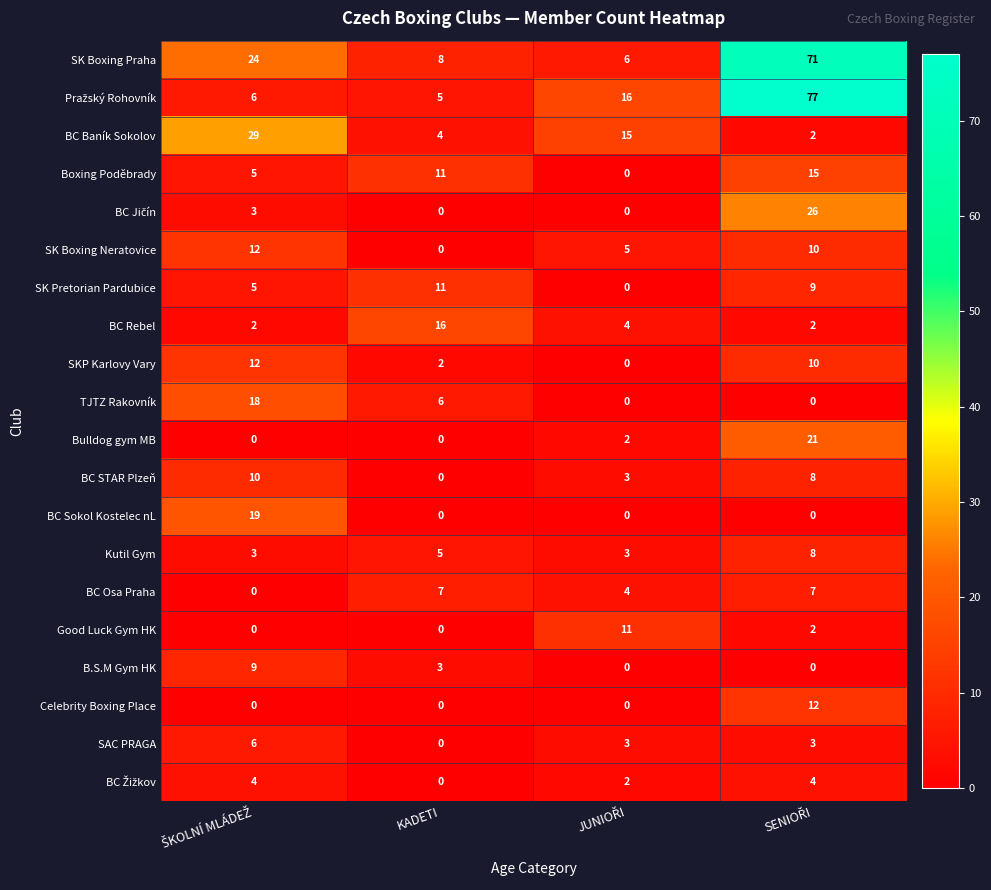

Count the BC STAR Plzeň values in the range 3 to 10.

3